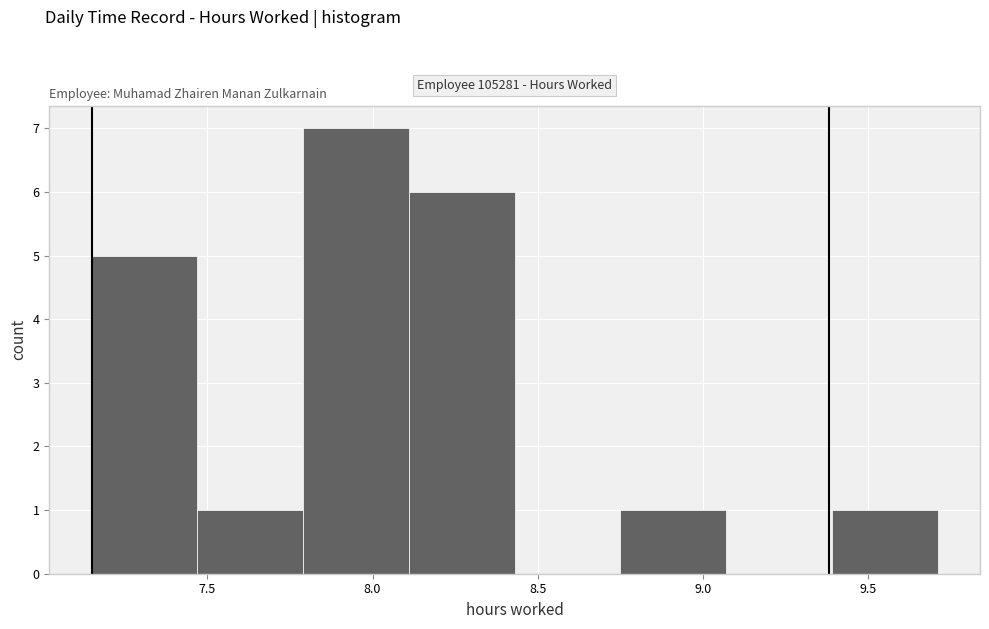

Over which range of the x-axis is the bar tallest?

7.79 to 8.11